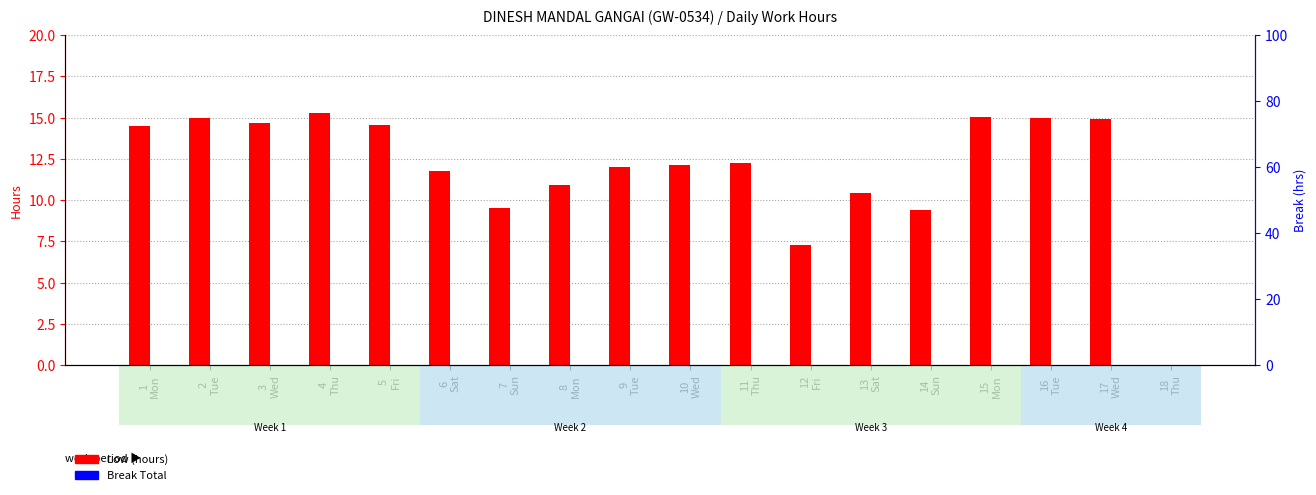

What is the value of the Low (hours) bar at the 5th from the left?

14.5